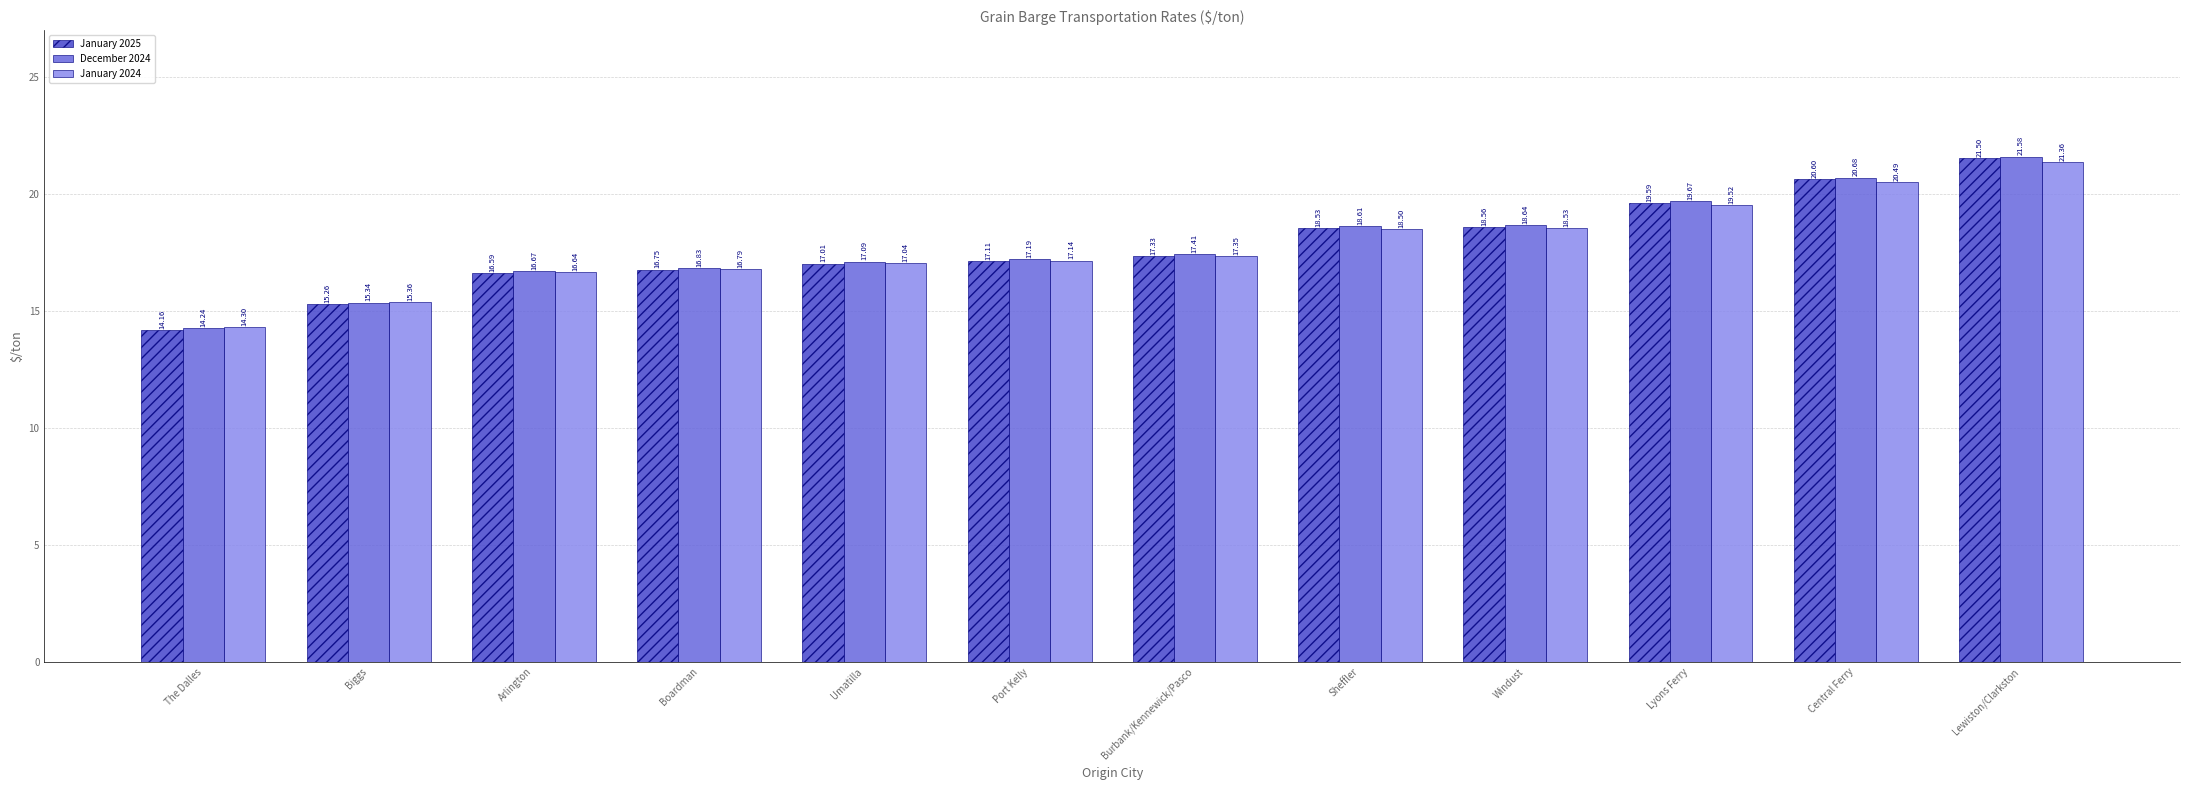

At which label is January 2024 closest to 17?

Umatilla